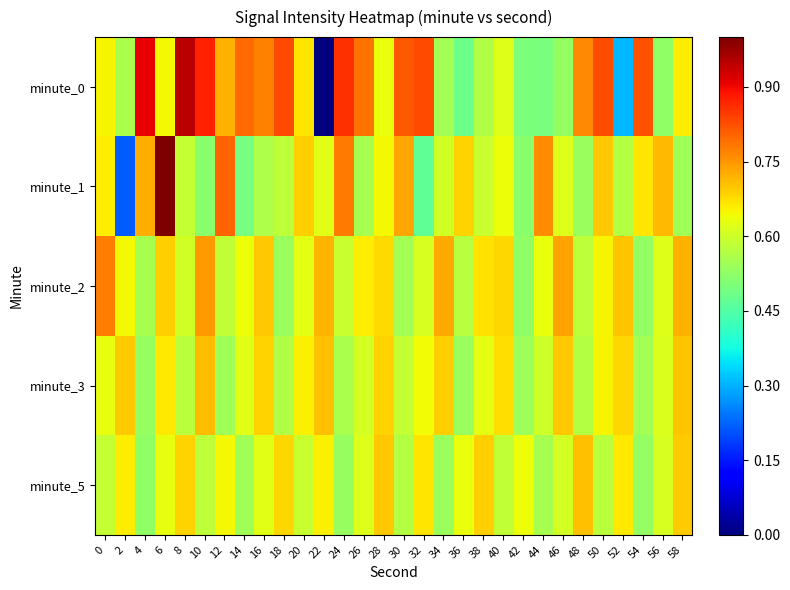

At how many categories does at least one series exceed 0?

30